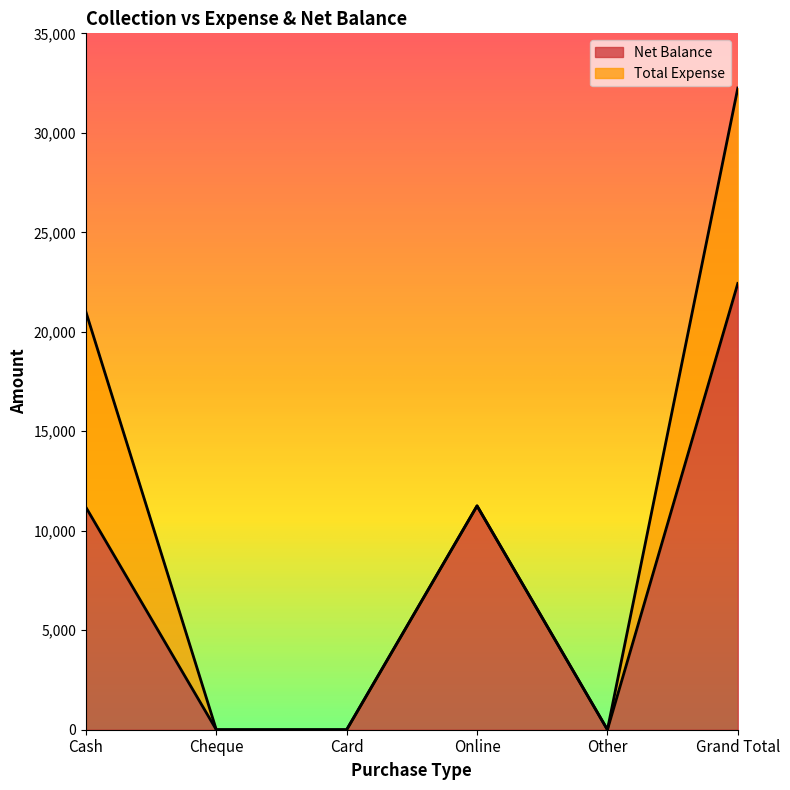

What is the difference between the values at Cash and Online?

70